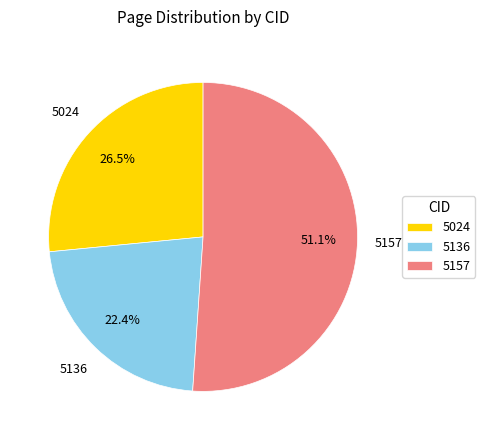

What is the largest slice in the pie chart?

5157